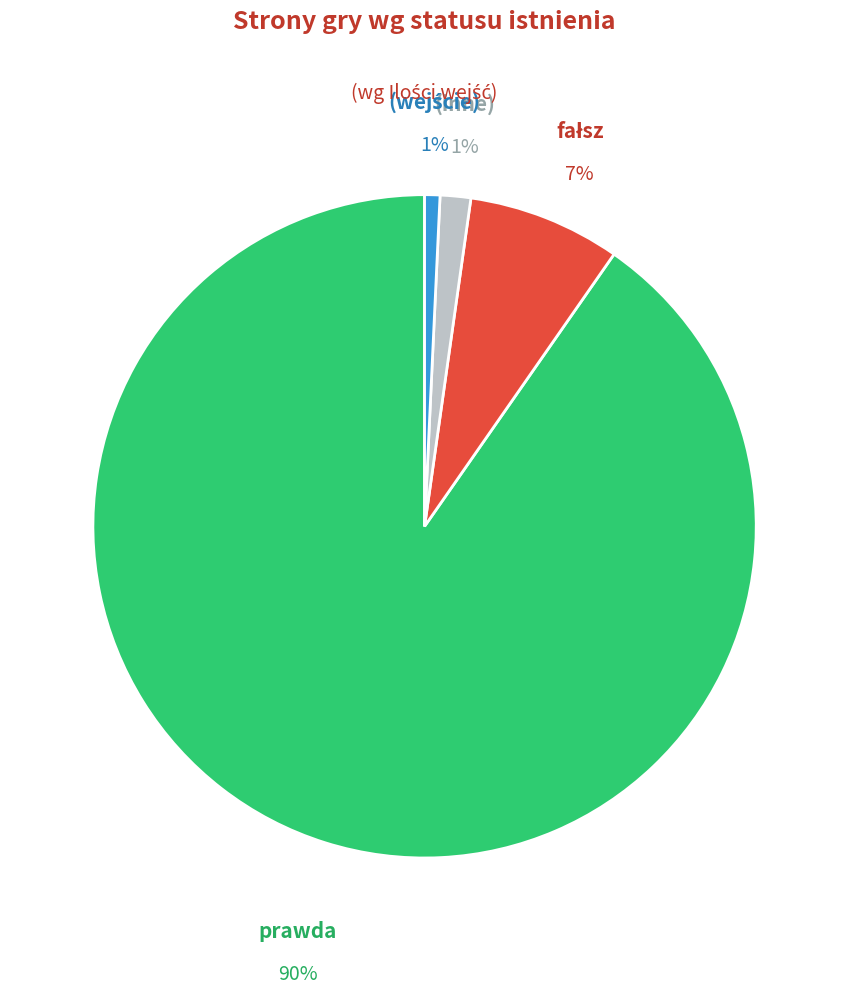

Does any single category account for the majority?

Yes